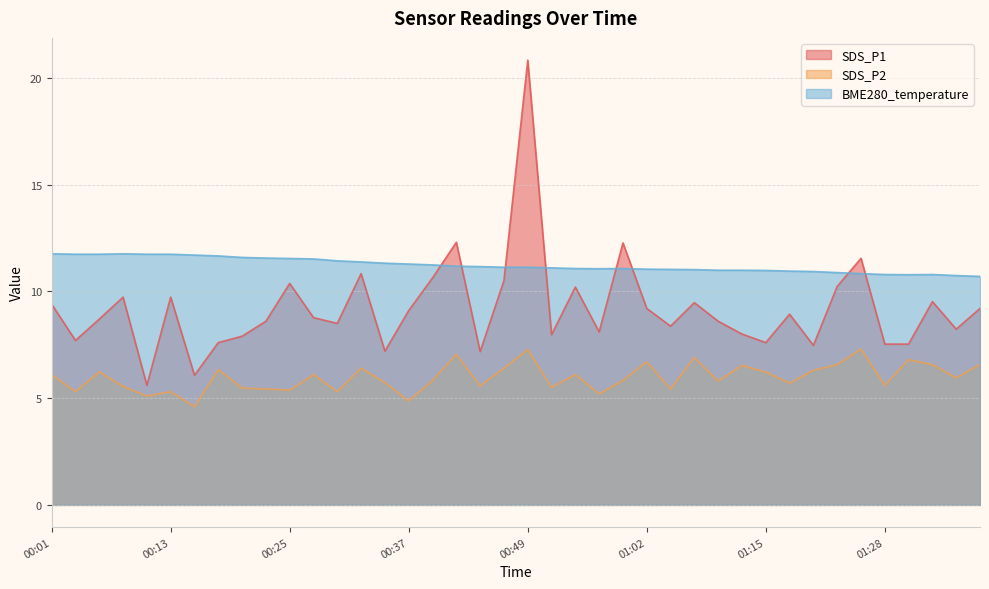

True or false: SDS_P2 has a value of 7.0 at 00:11.

False